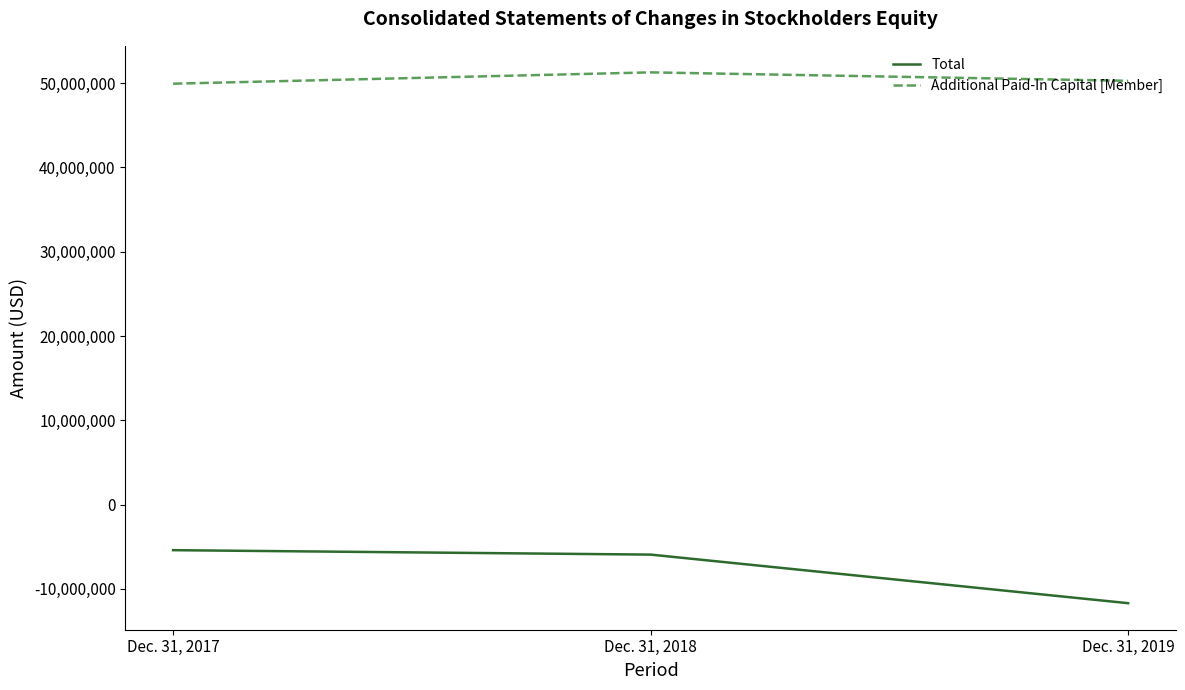

Is the value of Additional Paid-In Capital [Member] at Dec. 31, 2019 greater than the value of Total at Dec. 31, 2018?

Yes